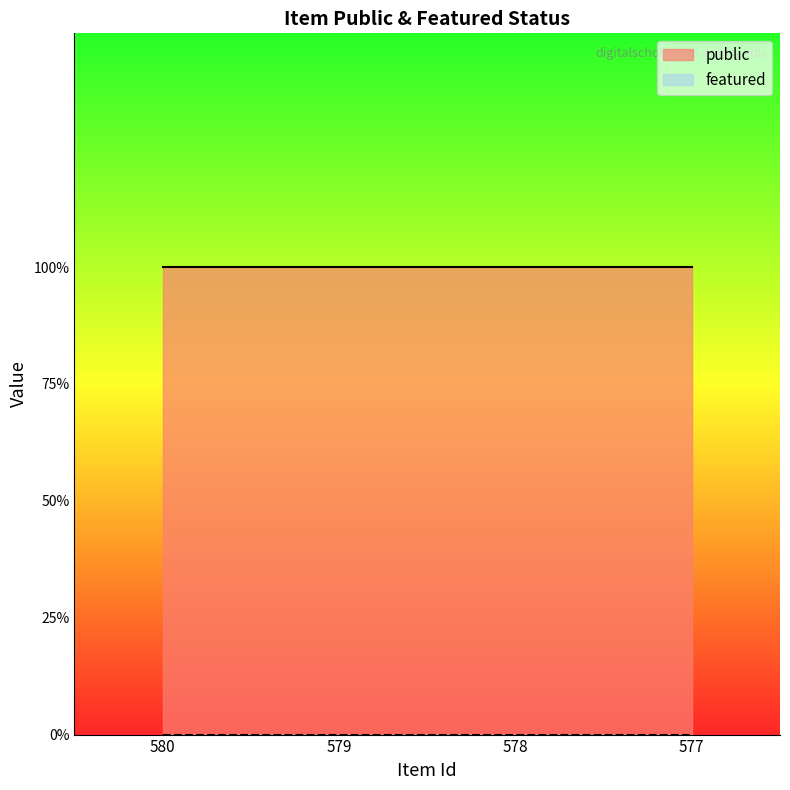

Rank the series by their average value, from lowest to highest.

featured, public